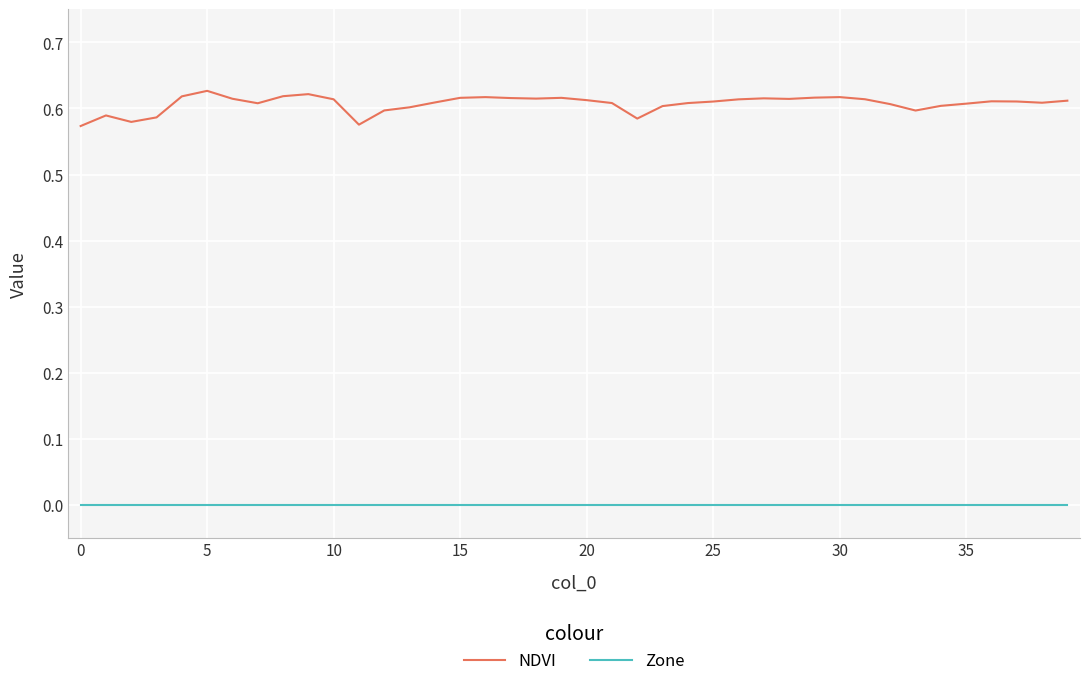

List the series in order of their overall mean, lowest first.

Zone, NDVI